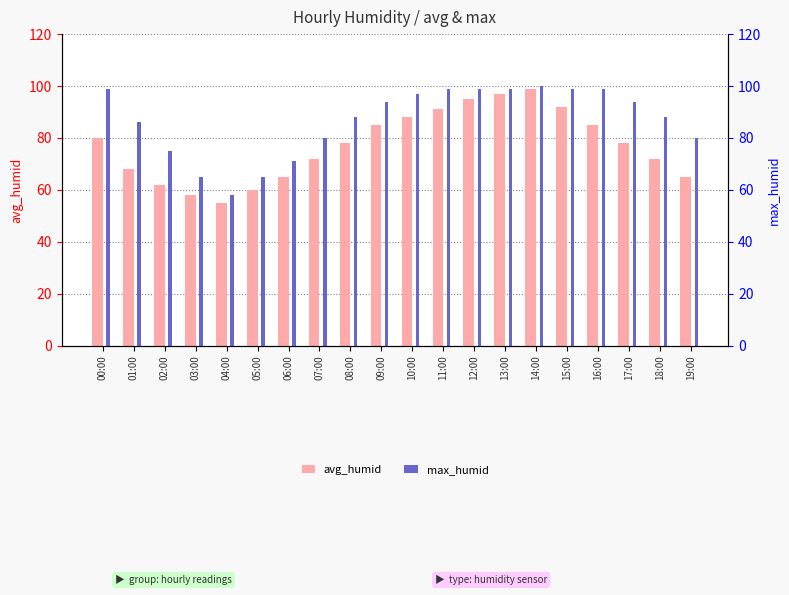

How many categories are shown in the chart?

20